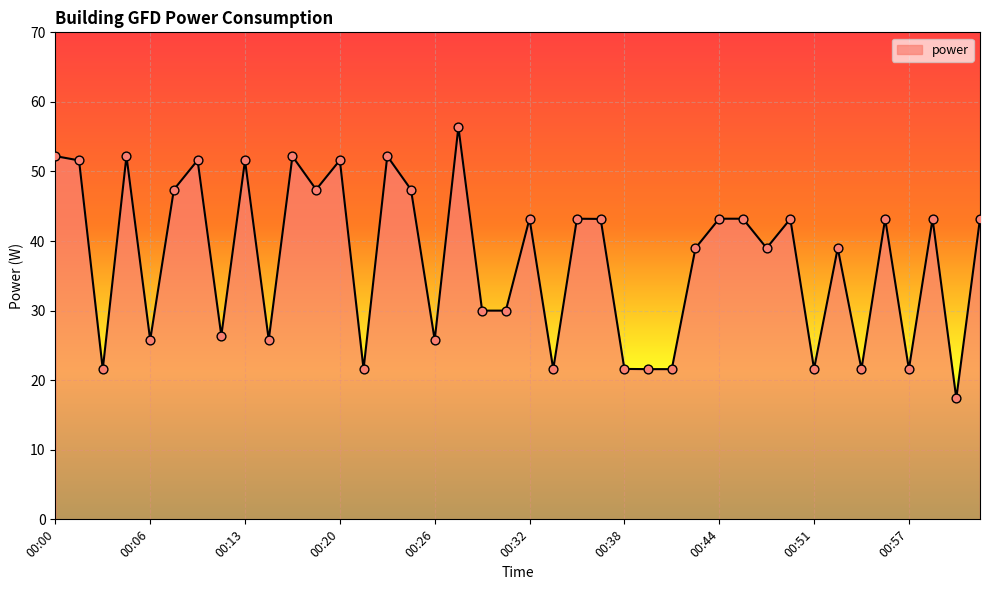

What is the smallest value displayed?

17.4